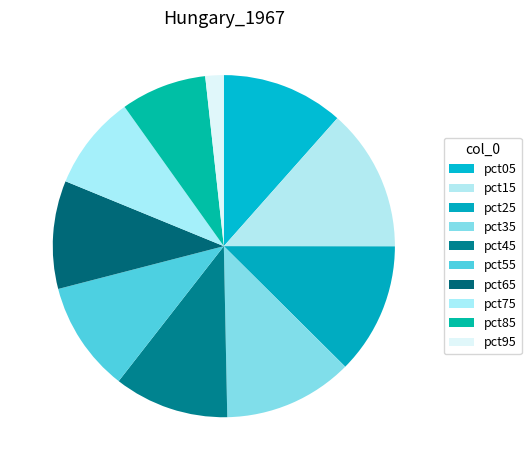

Is it true that pct75 is 9% of the pie?

True